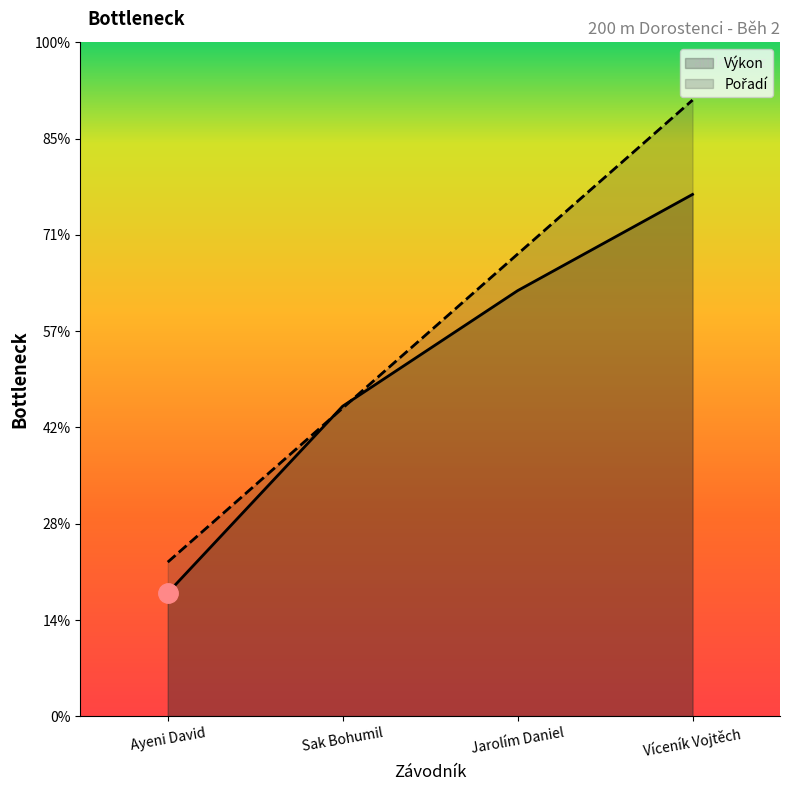

Reading right to left, extract all data points from this chart.

Pořadí: Víceník Vojtěch=32.0	Jarolím Daniel=24.0	Sak Bohumil=16.0	Ayeni David=8.0
Výkon: Víceník Vojtěch=27.1	Jarolím Daniel=22.1	Sak Bohumil=16.1	Ayeni David=6.4